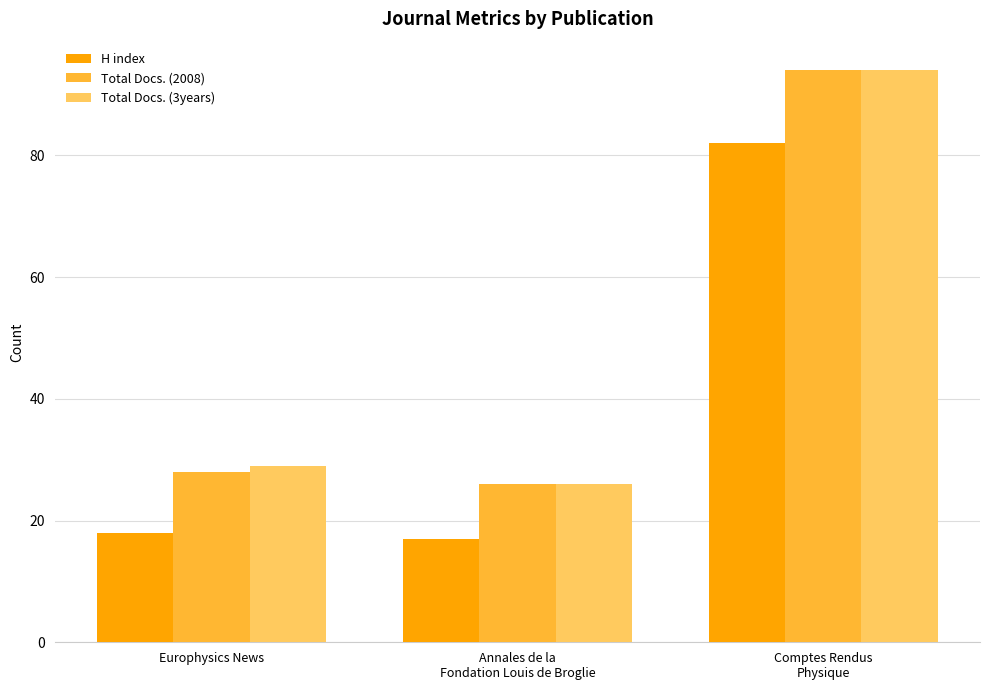

Is the value of Total Docs. (3years) at Europhysics News greater than the value of H index at Comptes Rendus
Physique?

No